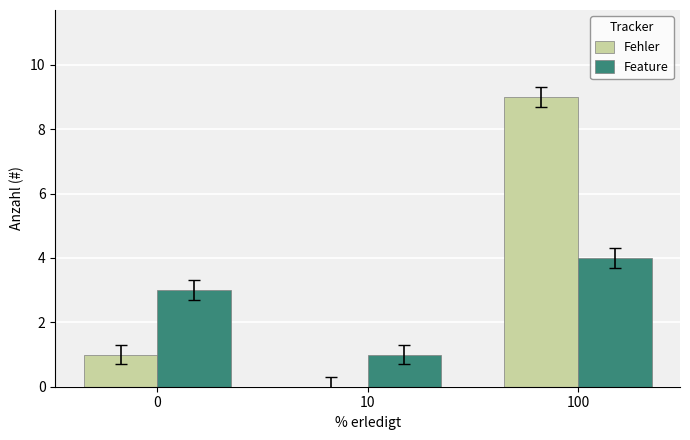

Which series changed the most between 10 and 100?

Fehler